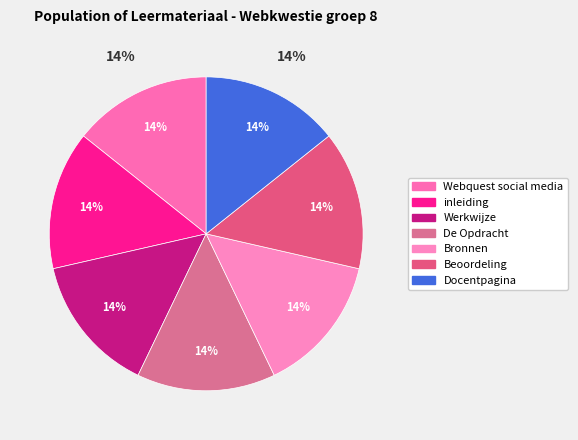

The Webquest social media slice represents 14% of the pie. True or false?

True